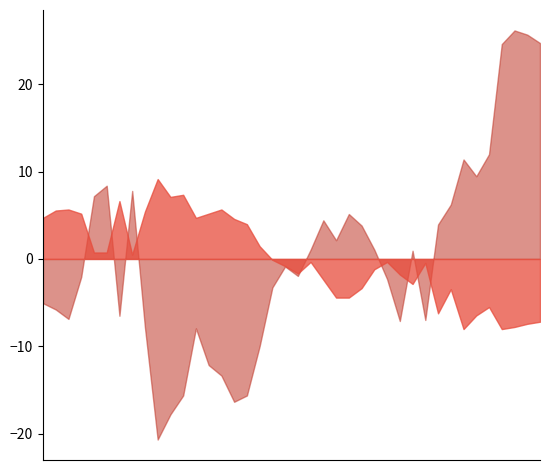

What is the total value across all series at 00:24?

83.6